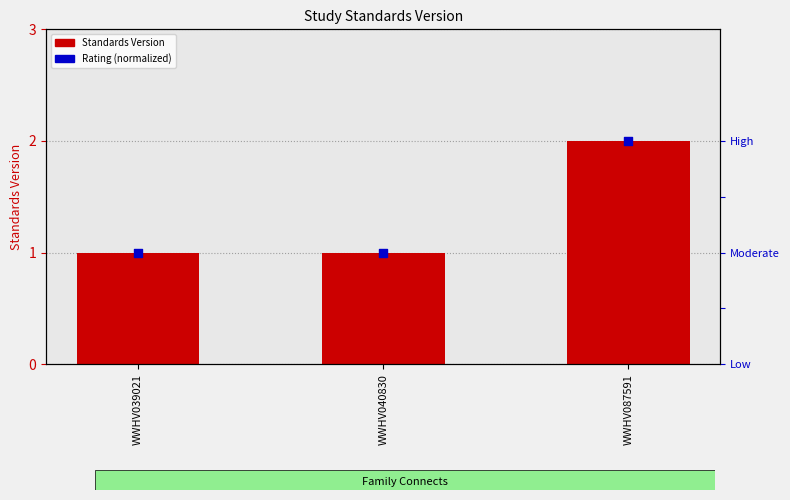

Is the value of Standards Version at WWHV039021 greater than the value of Rating (normalized) at WWHV087591?

No